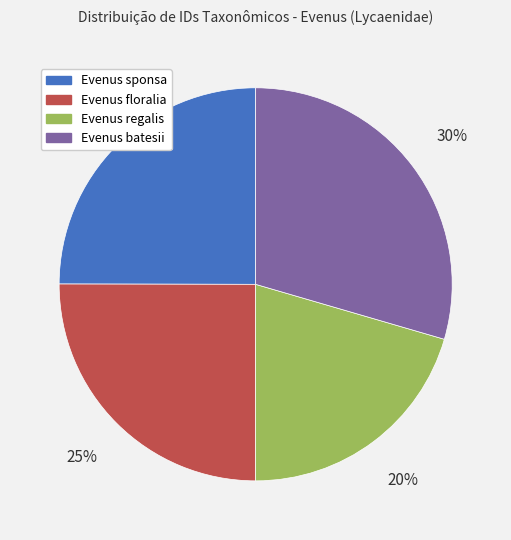

What is the largest slice in the pie chart?

Evenus batesii